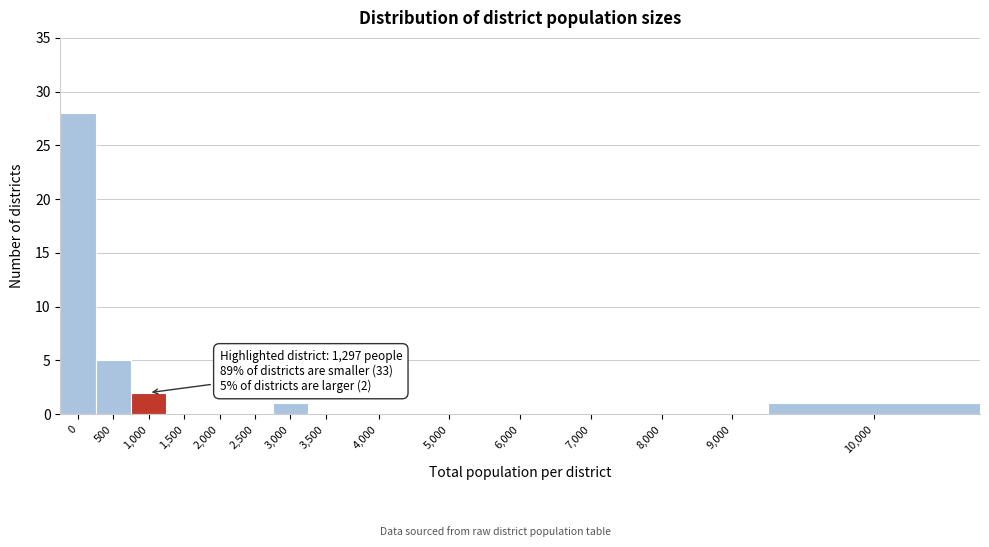

Reading left to right, extract all data points from this chart.

0=28	500=5	1,000=2	1,500=0	2,000=0	2,500=0	3,000=1	3,500=0	4,000=0	5,000=0	6,000=0	7,000=0	8,000=0	9,000=0	10,000=1